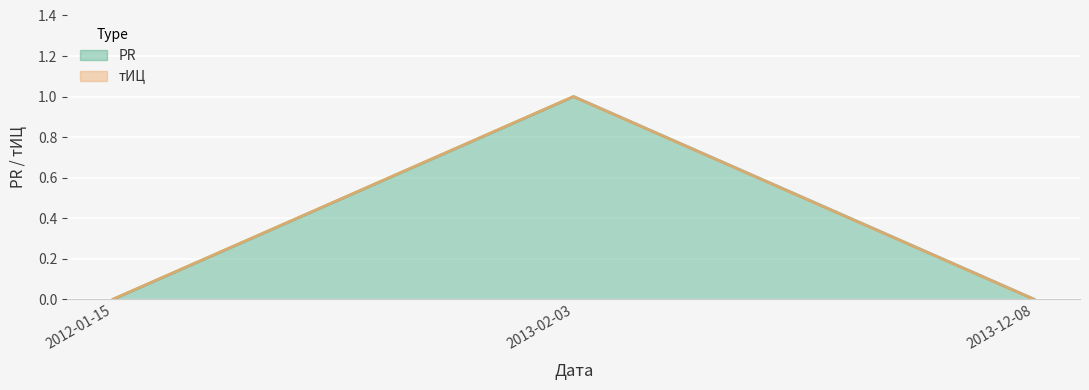

Count the values in the range 0 to 1.

3